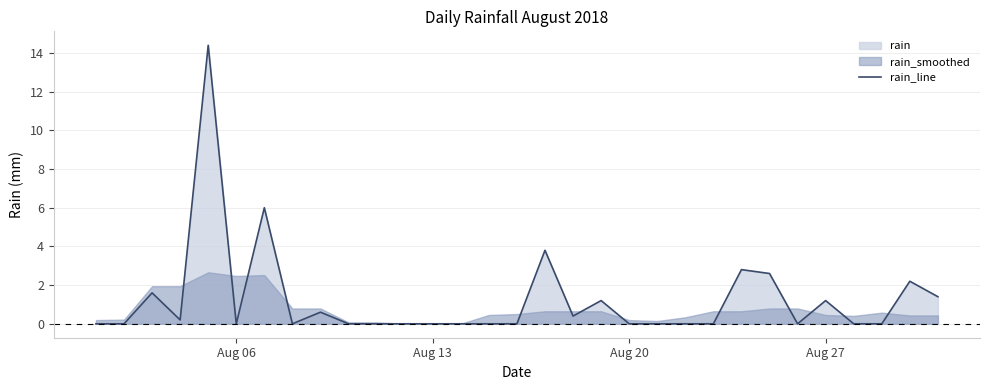

What is the maximum value for rain_line?

14.4